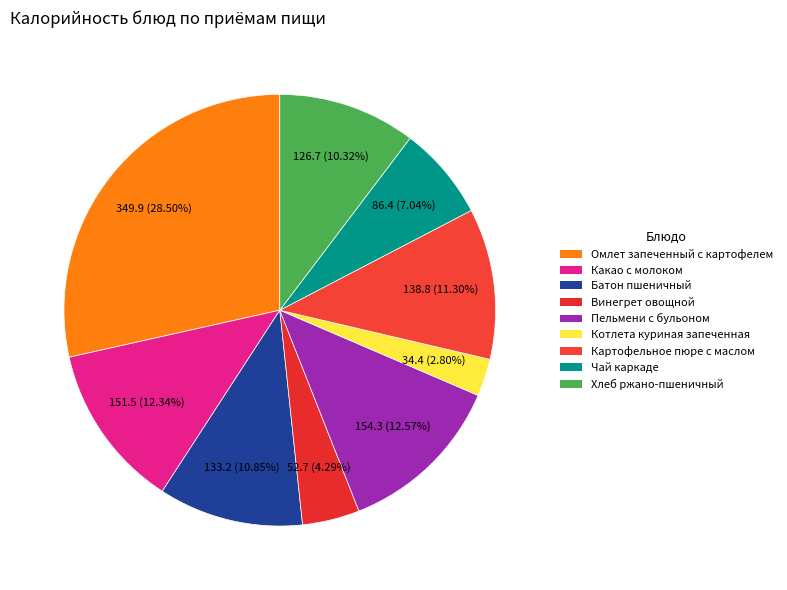

To the nearest percent, what is the difference between the Батон пшеничный and Омлет запеченный с картофелем slice percentages?

18%